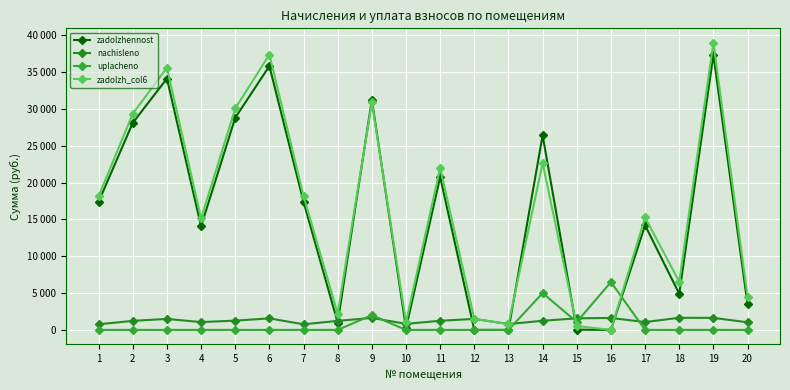

Is this an area chart (filled region under the line)?

No